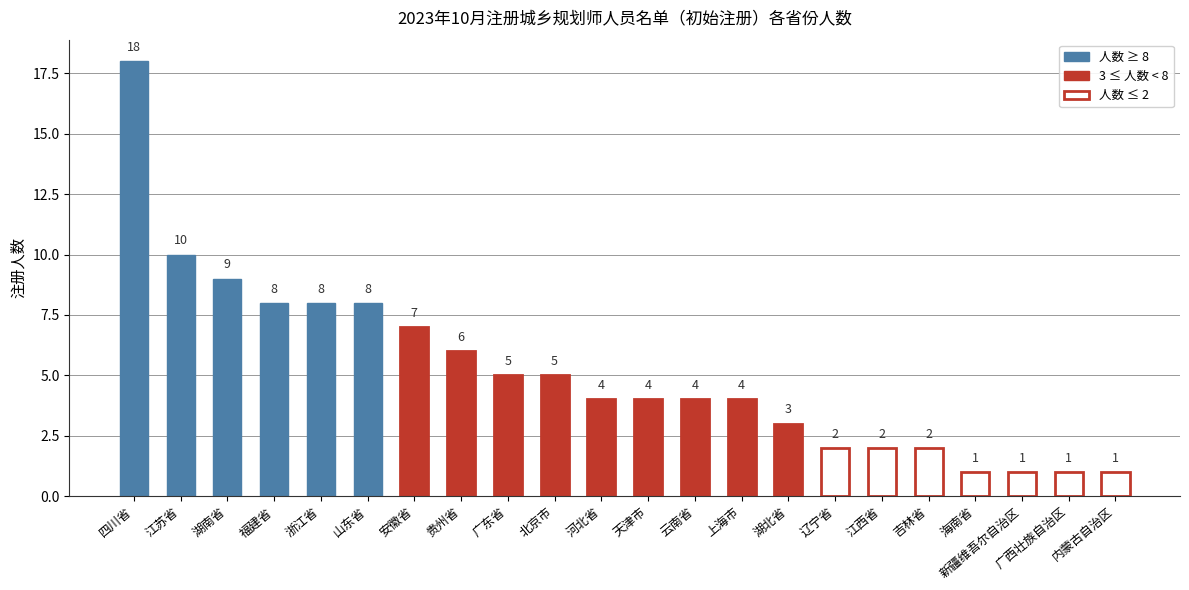

What position from the right is 广东省?

14